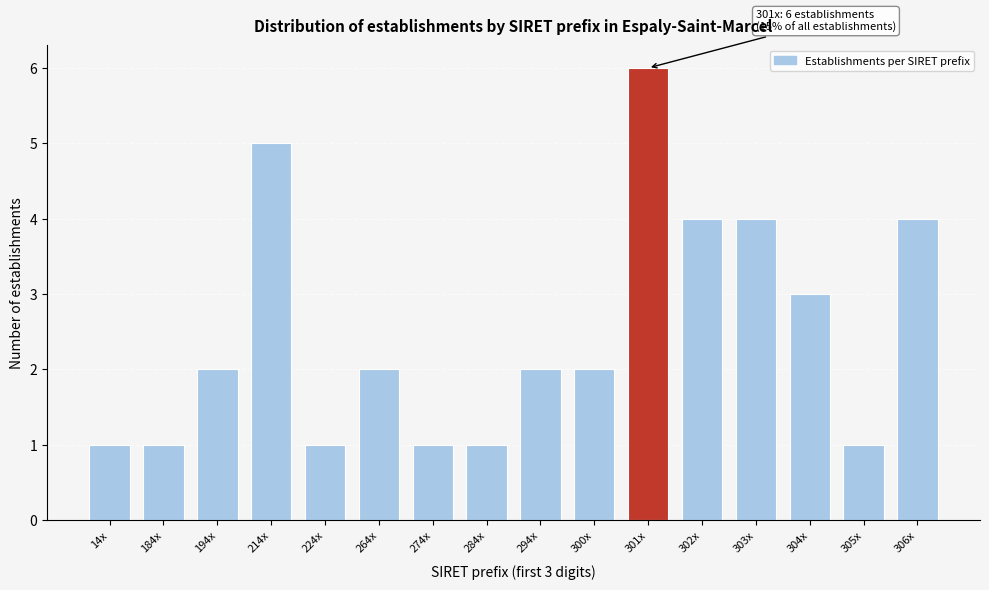

Reading left to right, extract all data points from this chart.

14x=1	184x=1	194x=2	214x=5	224x=1	264x=2	274x=1	284x=1	294x=2	300x=2	301x=6	302x=4	303x=4	304x=3	305x=1	306x=4